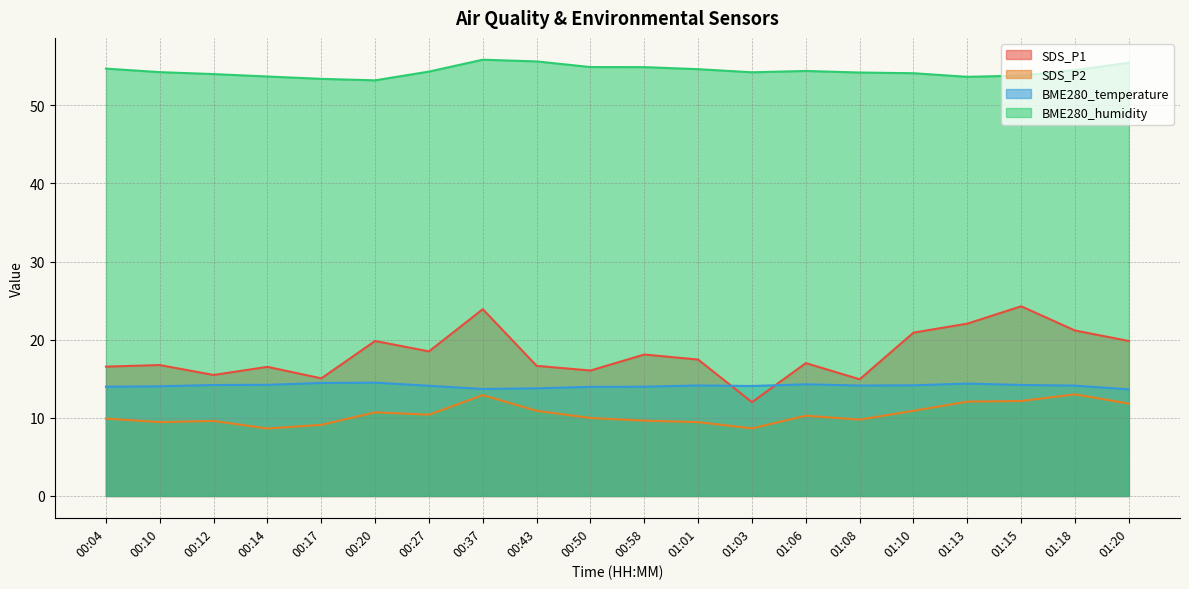

At how many categories does at least one series exceed 43?

20